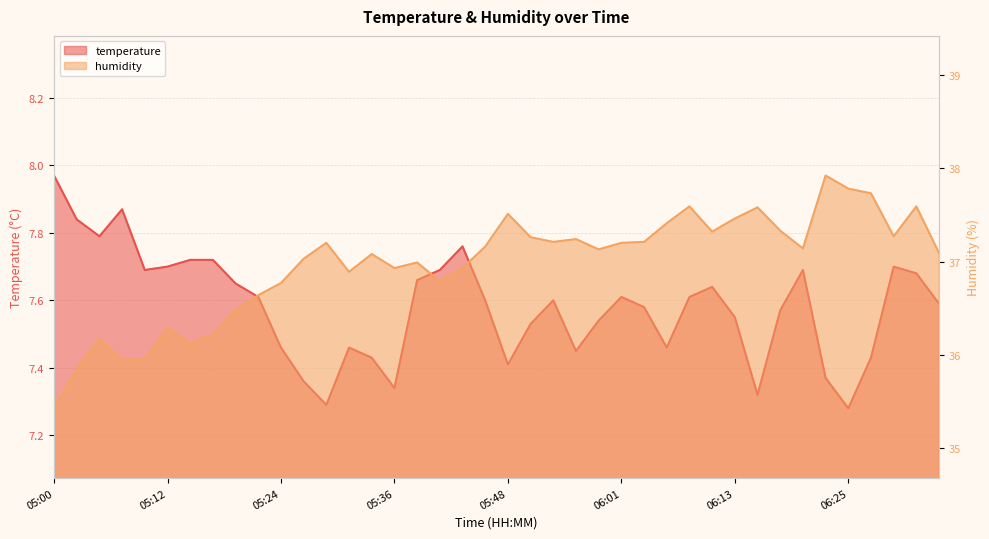

What is the minimum value for humidity?

35.4